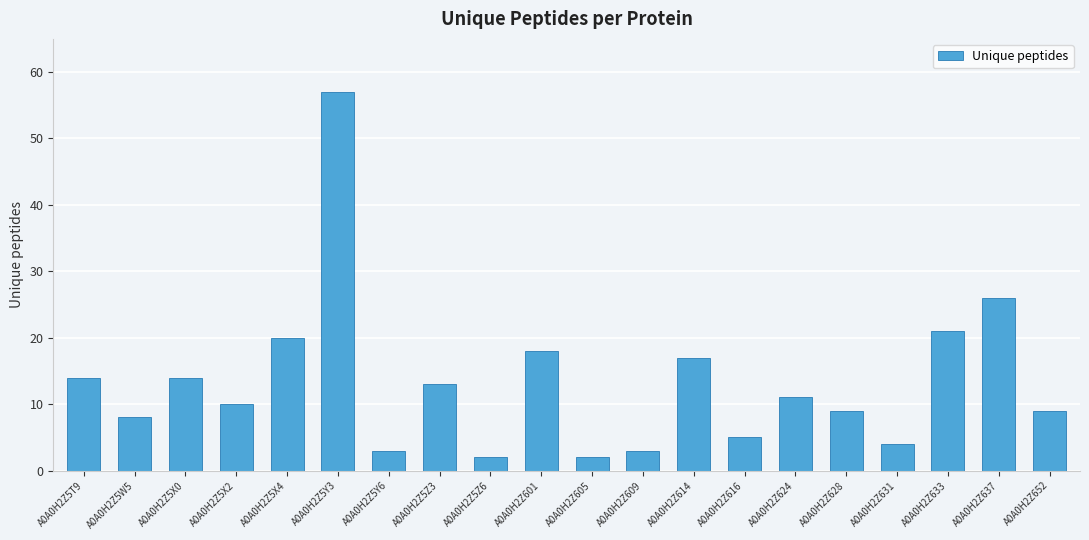

Where does the data first go above 11?

A0A0H2Z5T9